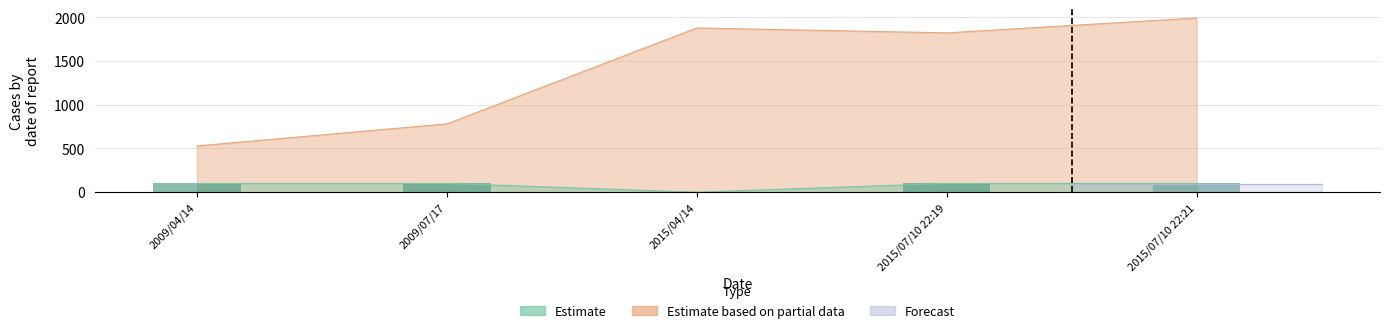

At which label is Estimate based on partial data closest to 1260?

2009/07/17